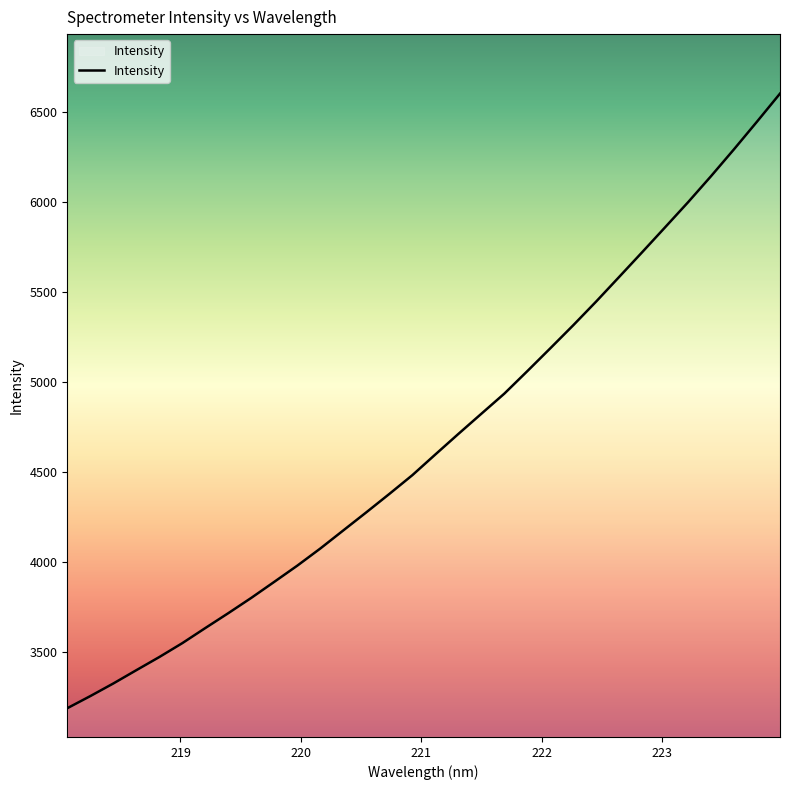

What is the maximum value shown in the chart?

6600.4